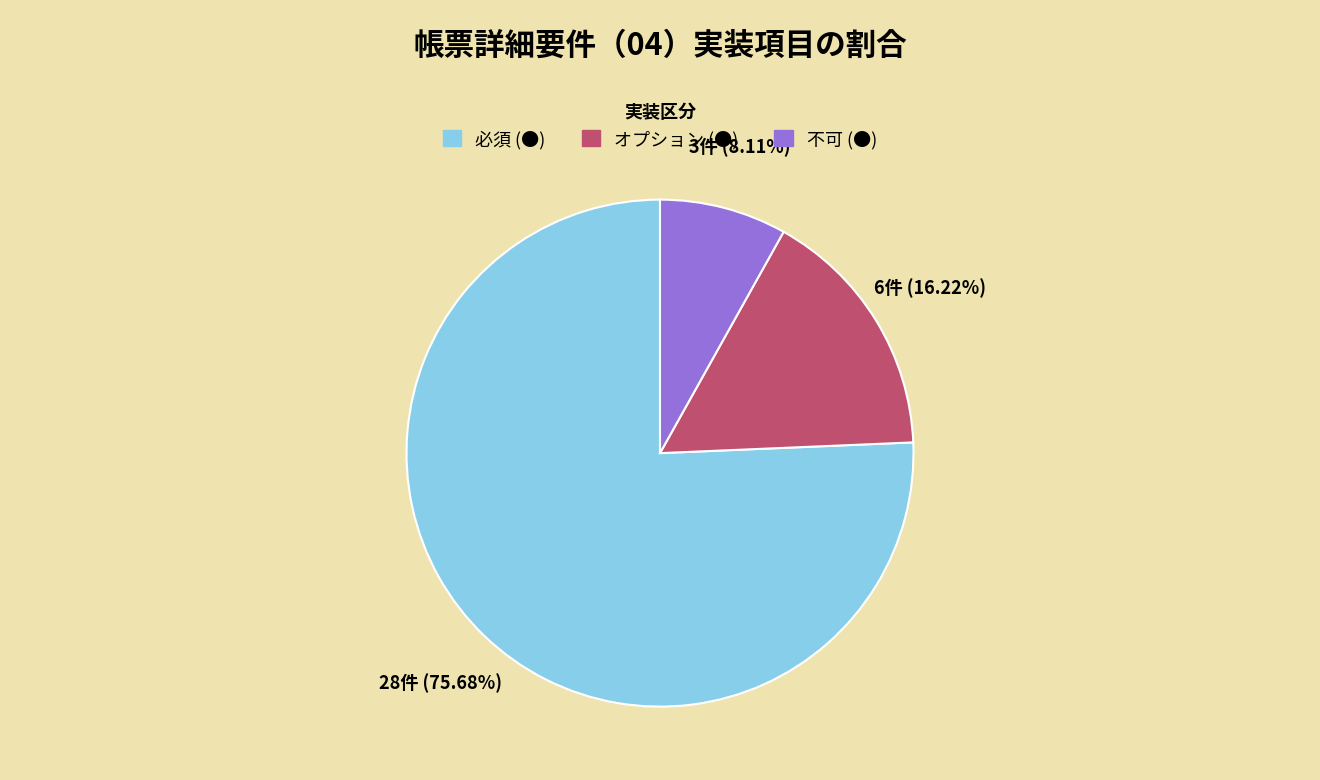

To the nearest percent, what is the average slice percentage?

33%